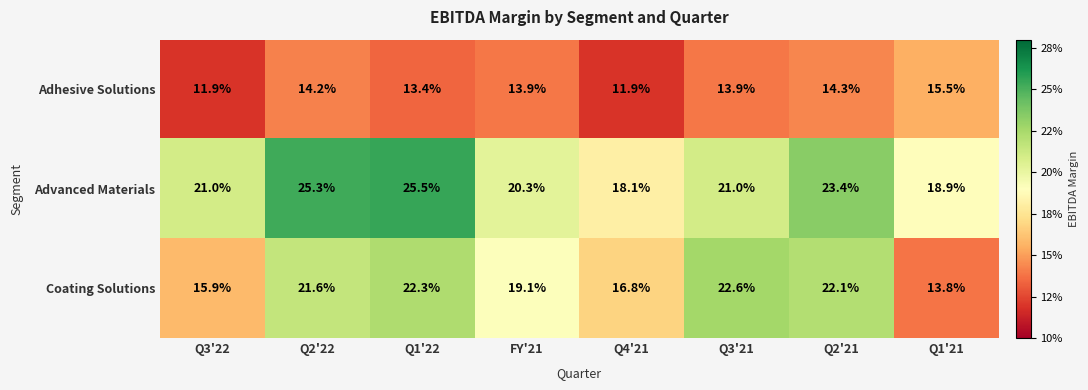

Rank the series at Q2'22 from lowest to highest value.

Adhesive Solutions, Coating Solutions, Advanced Materials